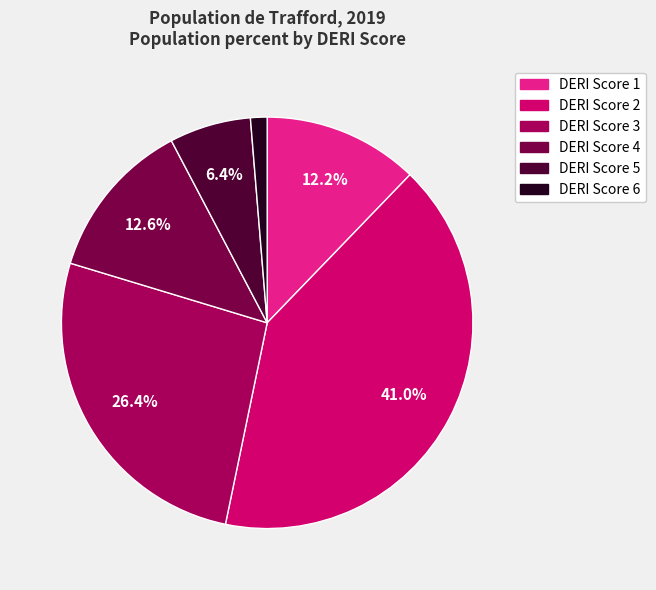

How many slices are in this pie chart?

6